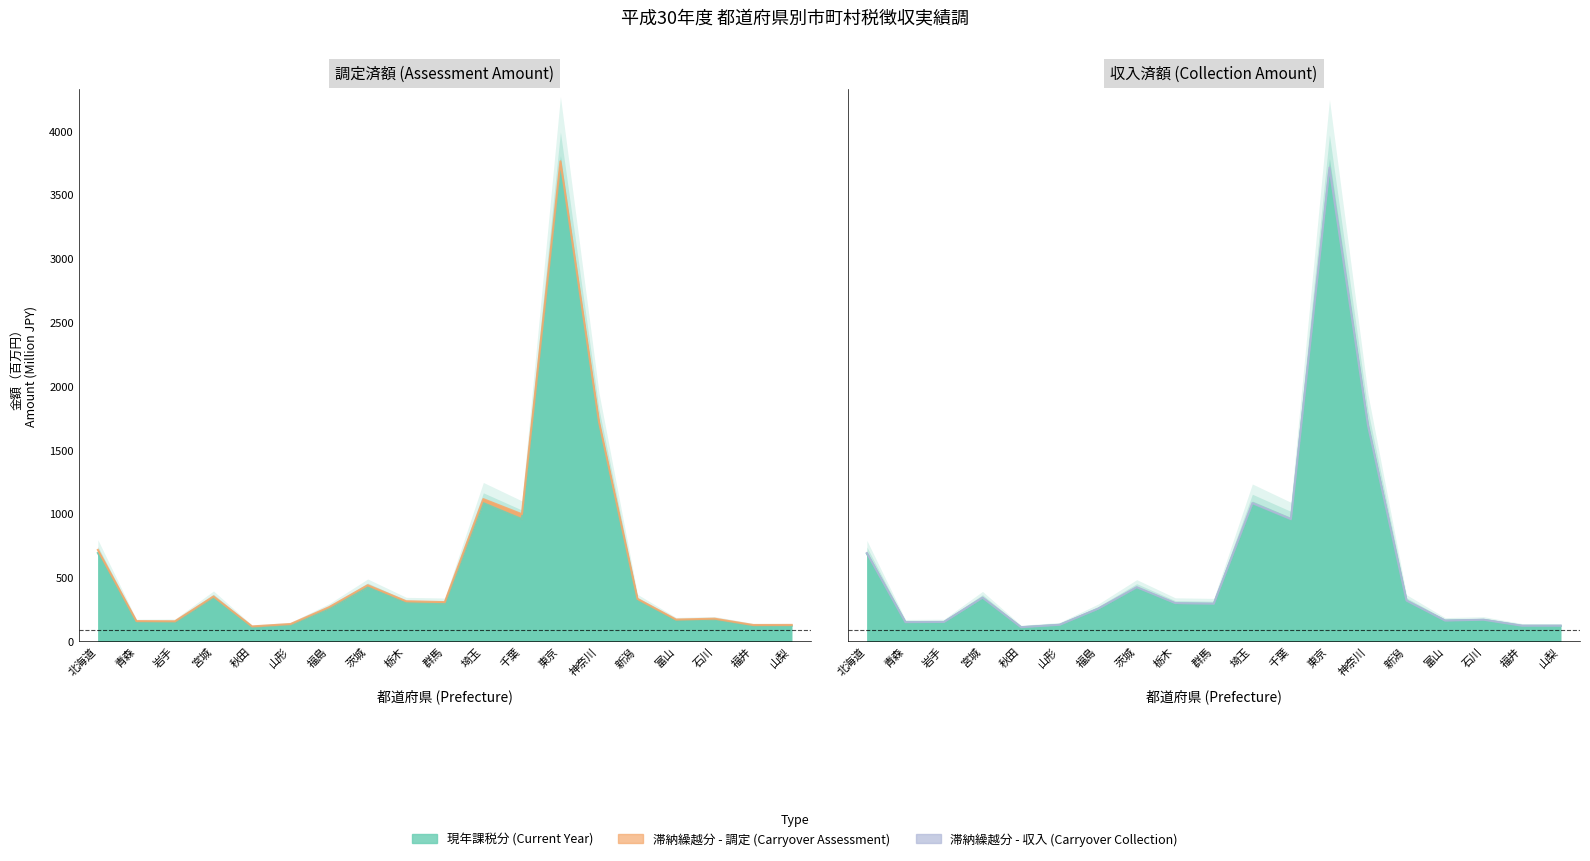

True or false: 現年課税分(収入) and 現年課税分(調定) cross at least once.

False